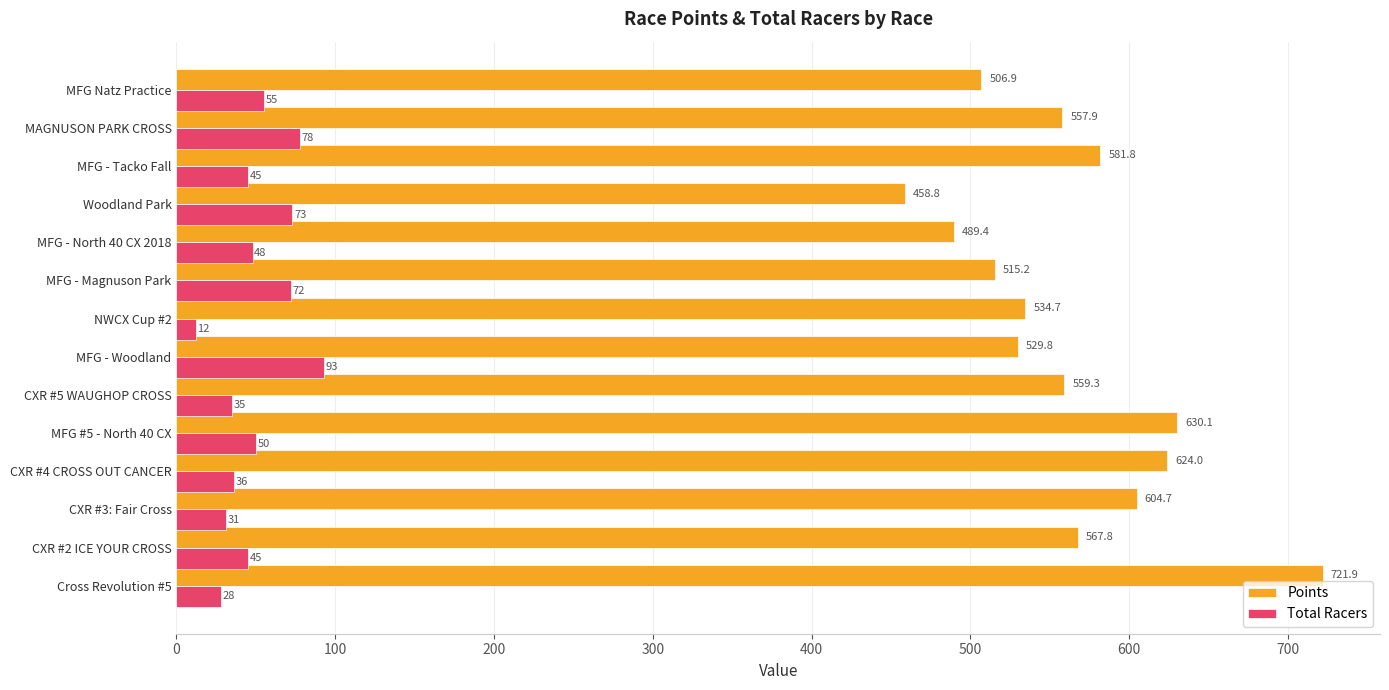

What is the difference between the second highest and second lowest values in the Total Racers series?

50.0